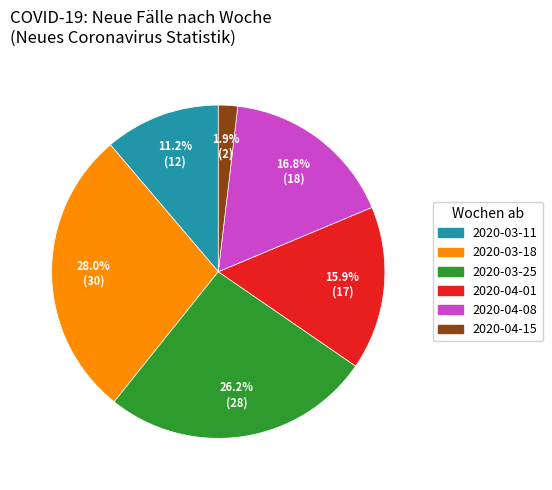

Does any single category account for the majority?

No